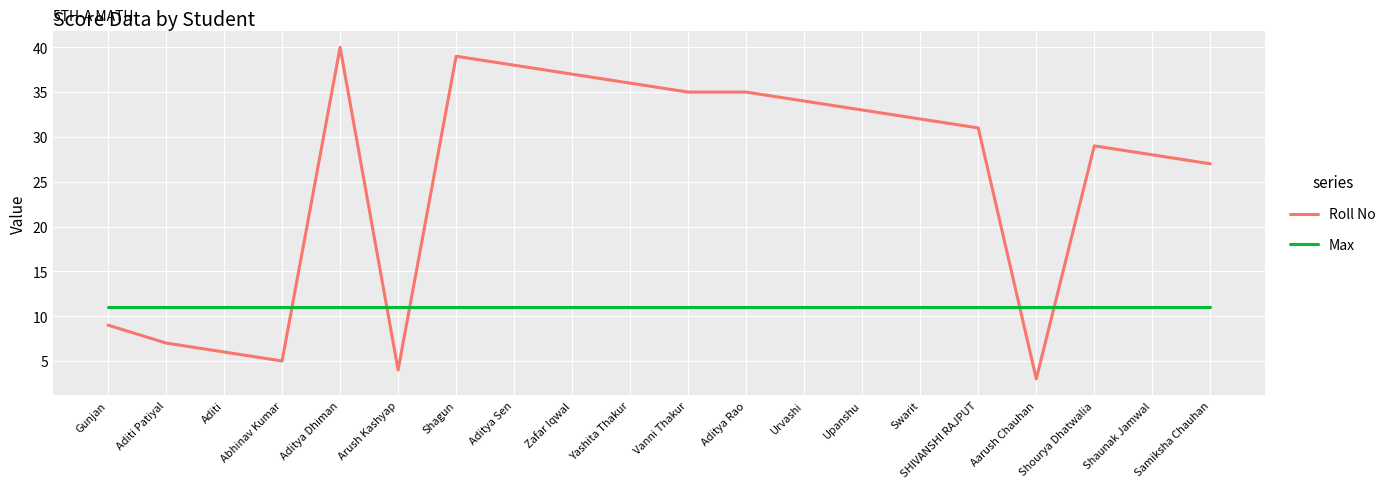

Read the Max value at Swarit.

11